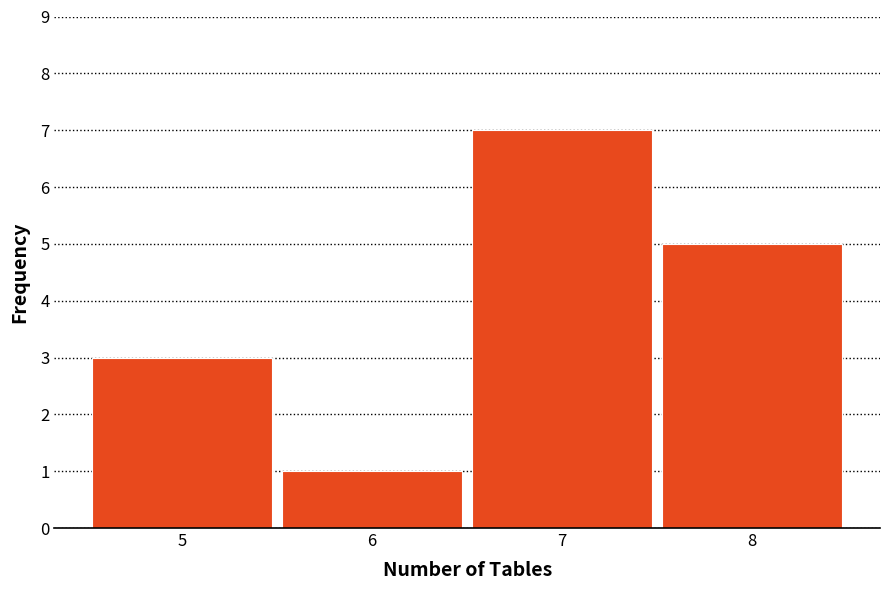

Reading left to right, transcribe this chart: for each bar, give the range it covers on the x-axis and its height. The values are not printed on the chart, so give them approximately, as read against the axis.

4.5 to 5.5: 3
5.5 to 6.5: 1
6.5 to 7.5: 7
7.5 to 8.5: 5